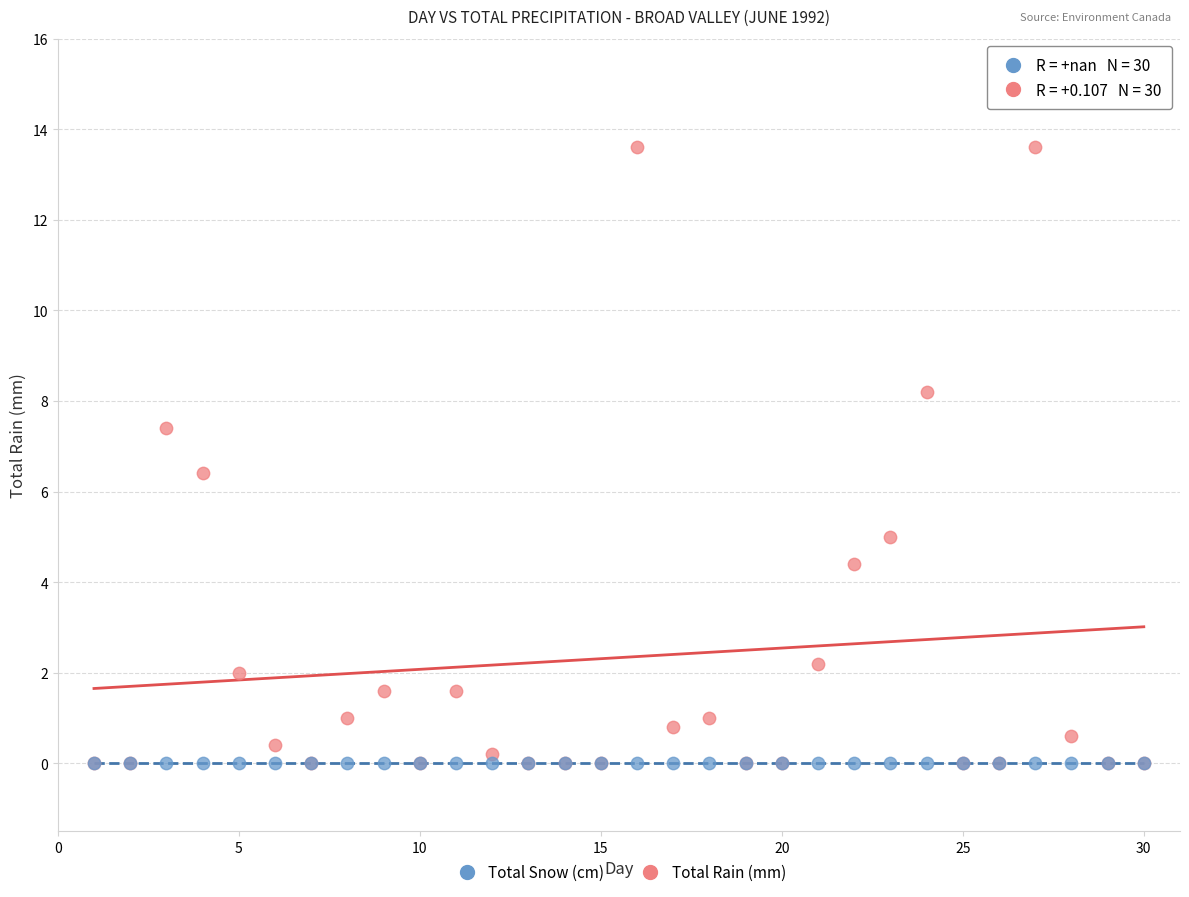

In the Total Rain (mm) series, what Y value is closest to 6?

6.4